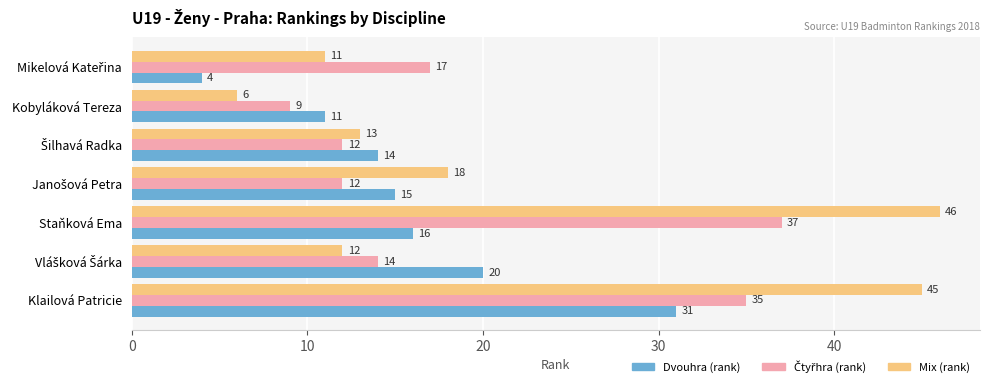

How many distinct data groups are displayed?

3